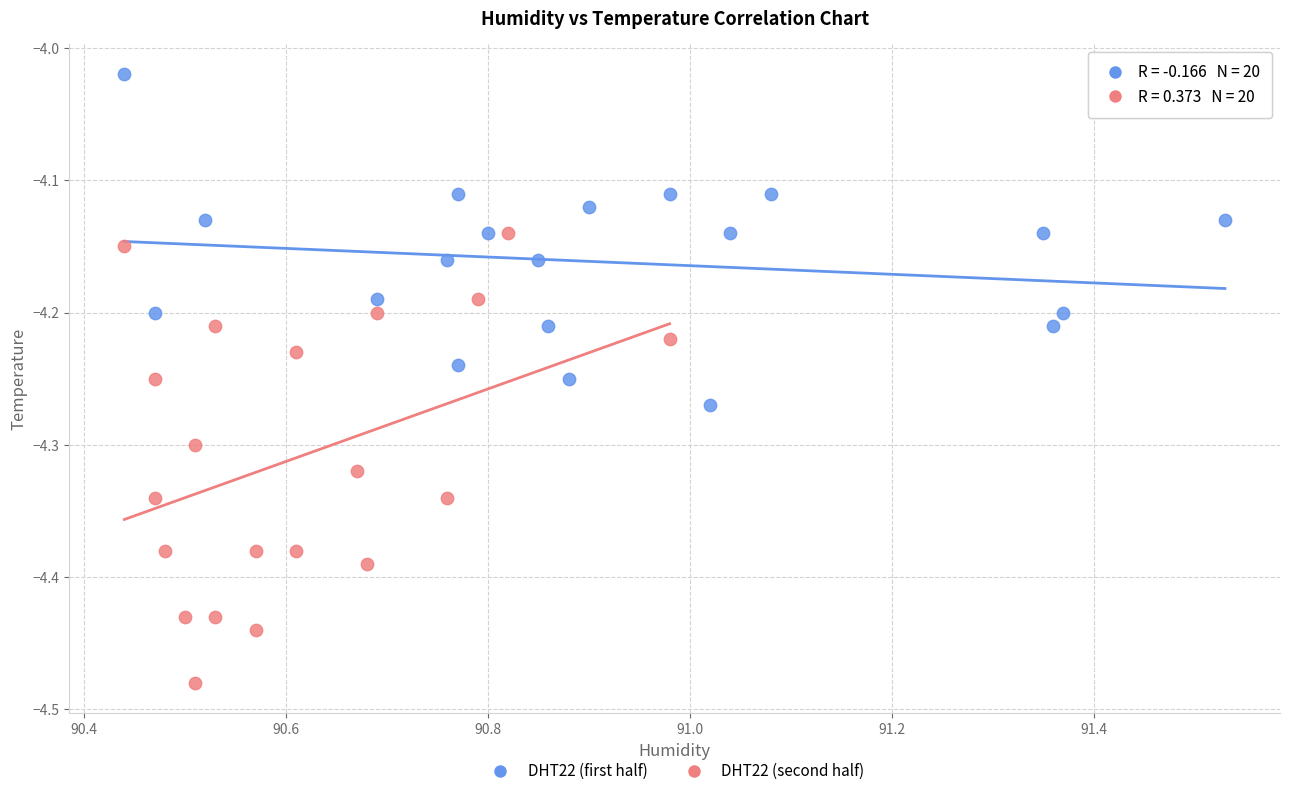

Which series reaches the maximum Y coordinate?

DHT22 (first half)